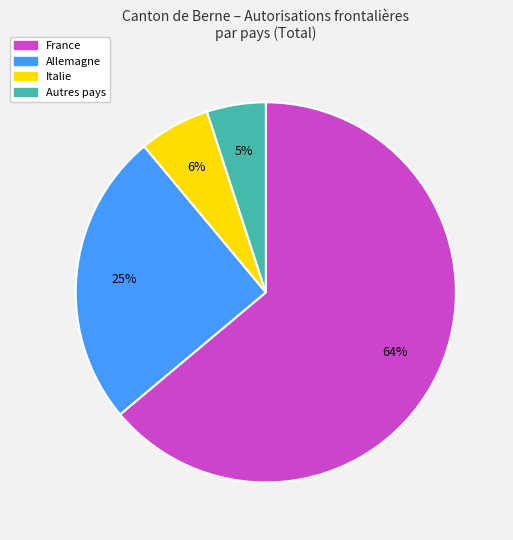

Is there any slice that represents more than half of the pie?

Yes